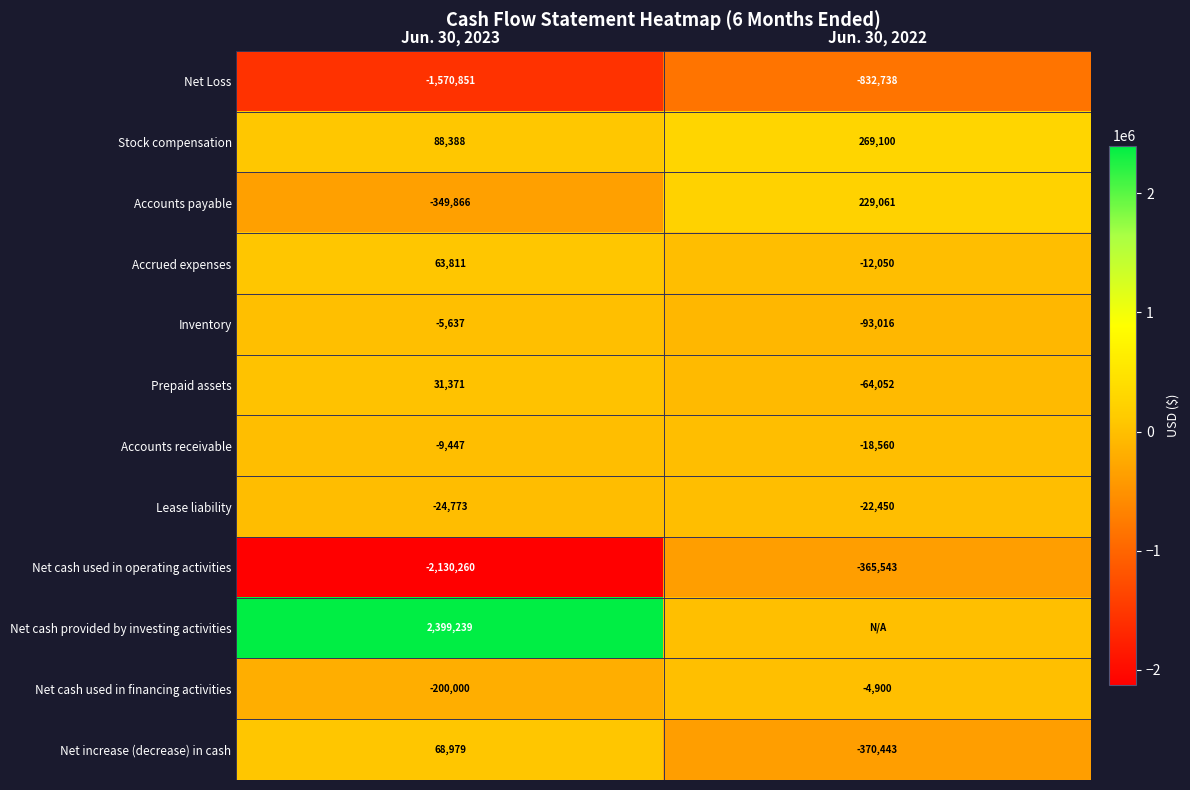

At which category does the chart reach its minimum across all series?

Jun. 30, 2023